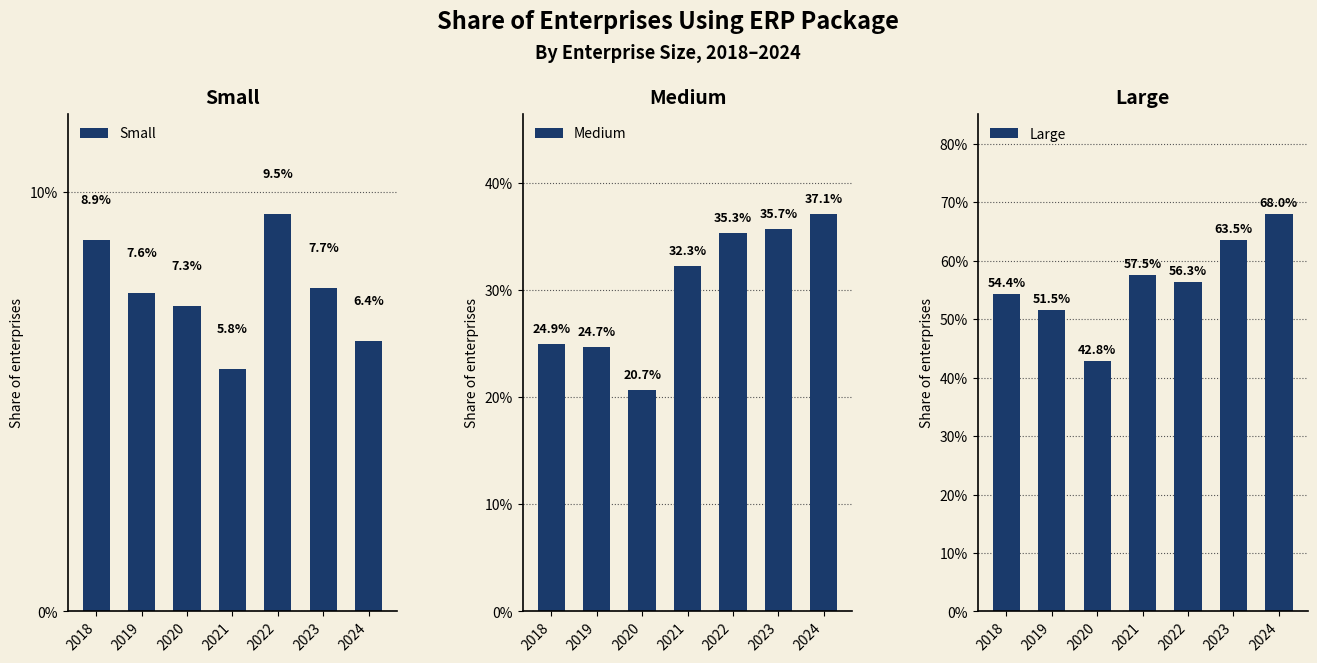

Which category has the lowest value across all series?

2021